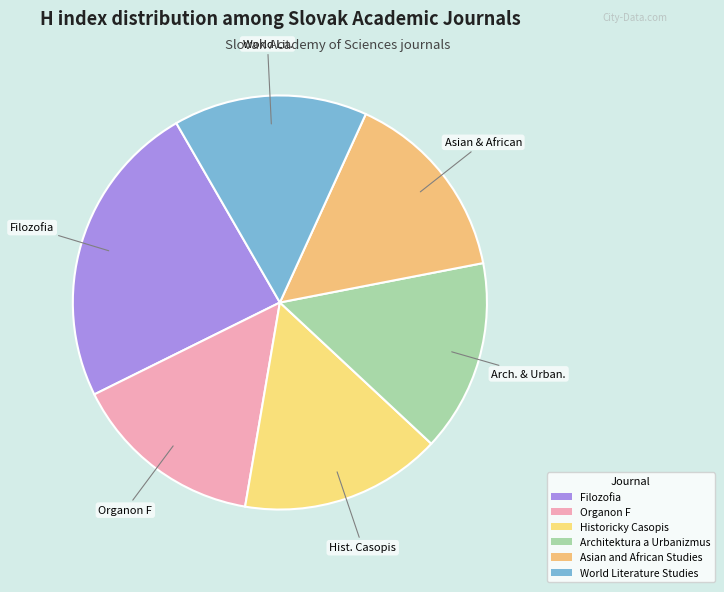

The Filozofia slice represents 24% of the pie. True or false?

True